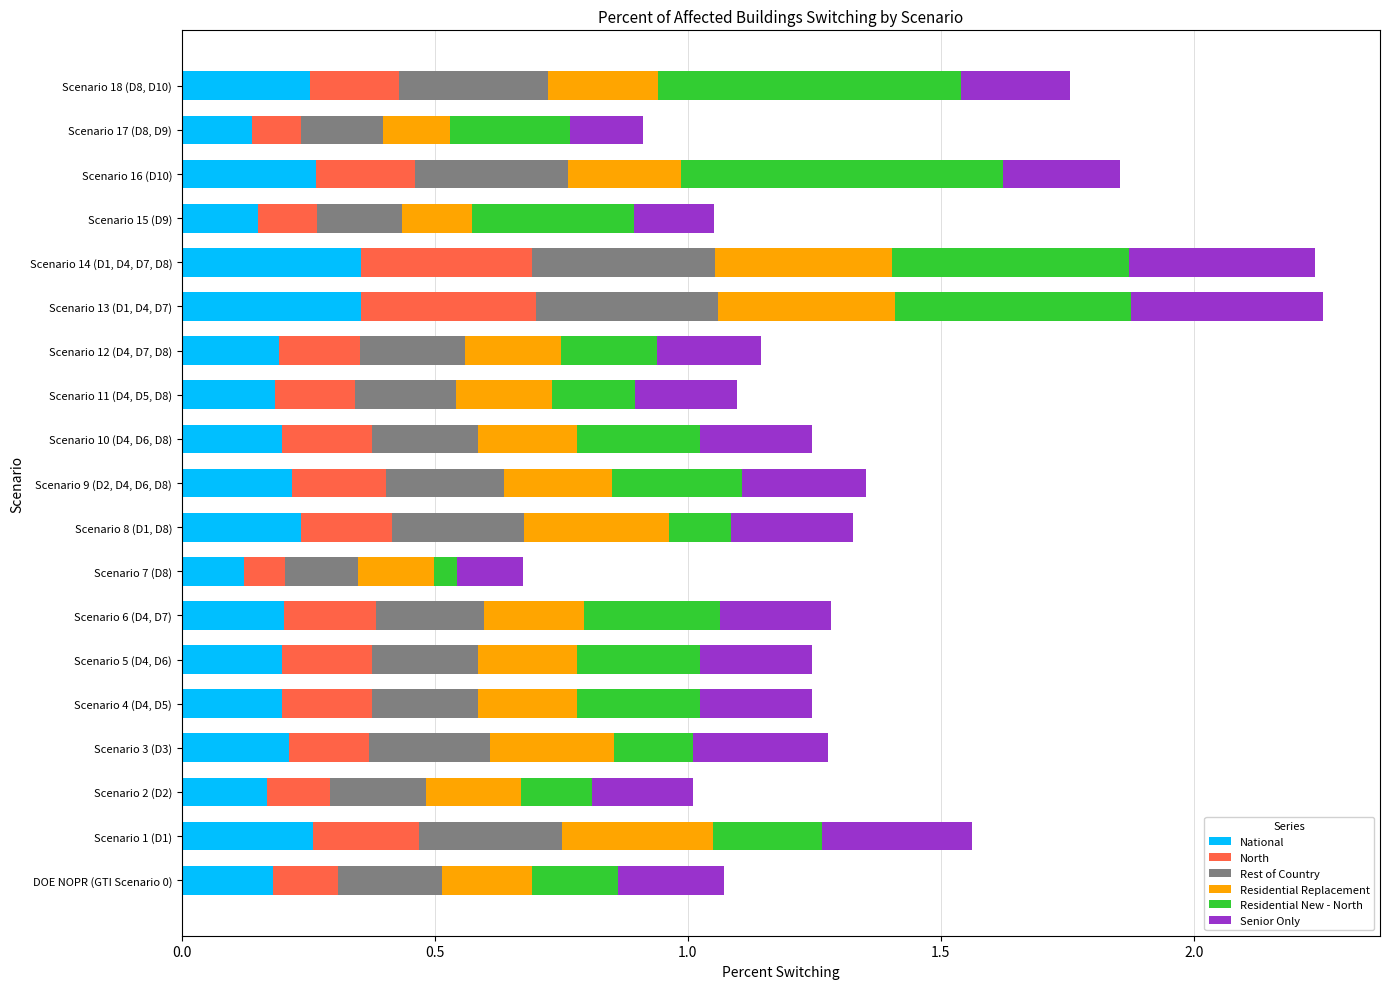

Is it true that National equals 0.2 at Scenario 5 (D4, D6)?

True